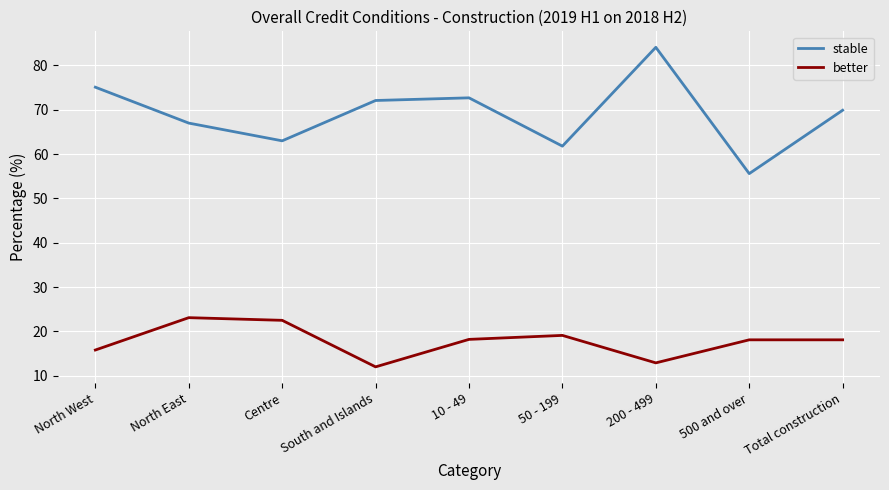

The stable series shows 84.1 at 200 - 499. True or false?

True